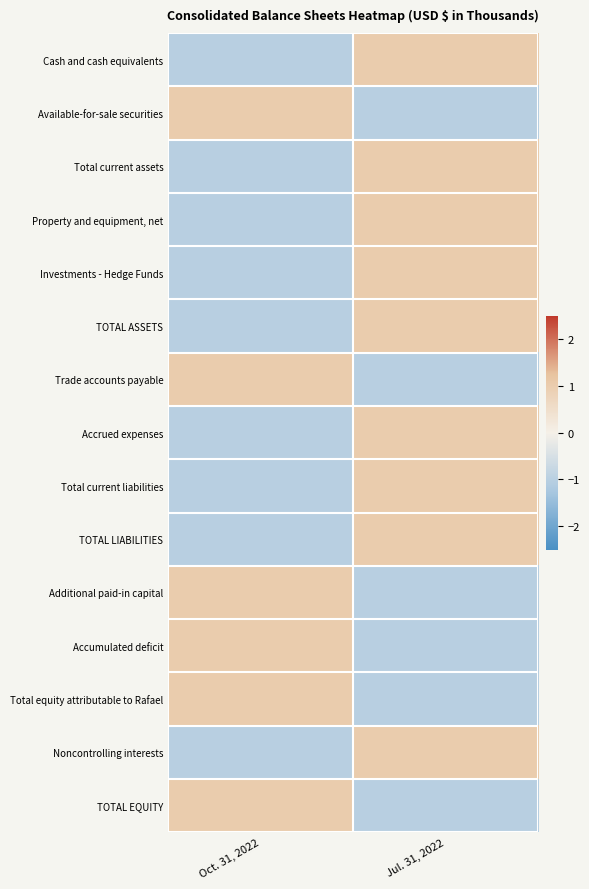

What is the total value across all series at Oct. 31, 2022?

-3